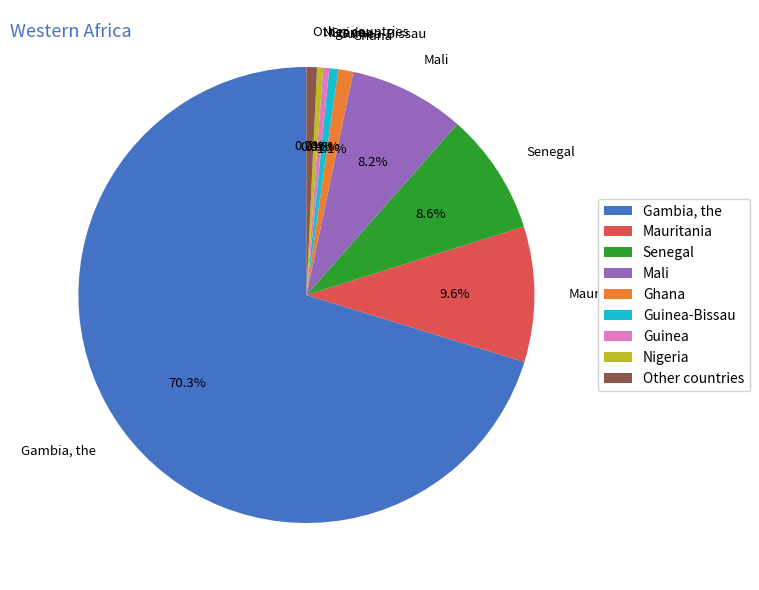

Which category has the biggest portion of the pie?

Gambia, the